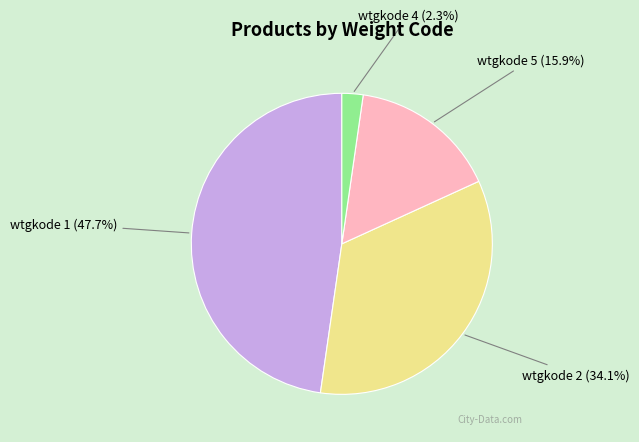

Does any single category account for the majority?

No